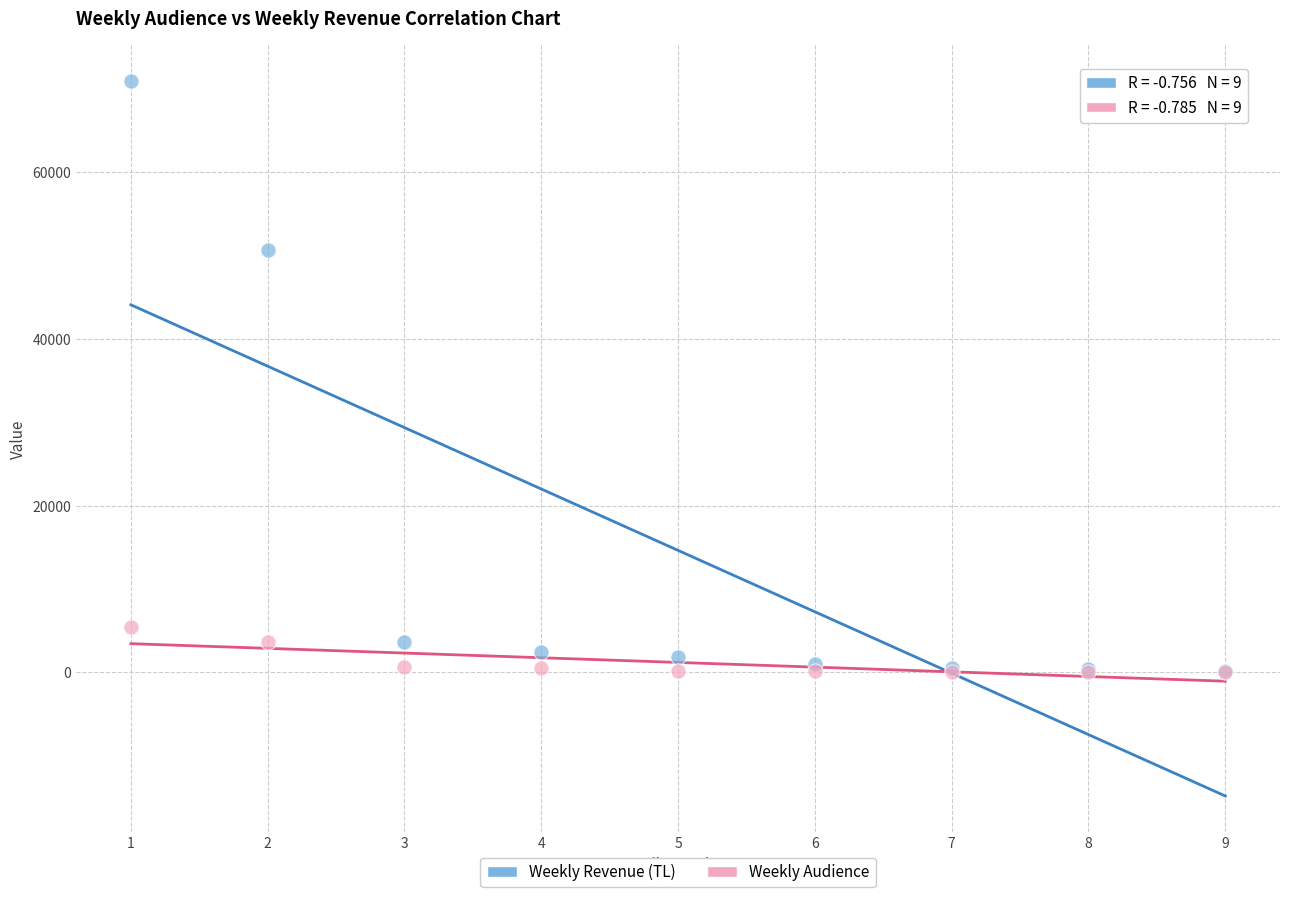

In the Weekly Revenue (TL) series, what Y value is closest to 35502?

50675.1